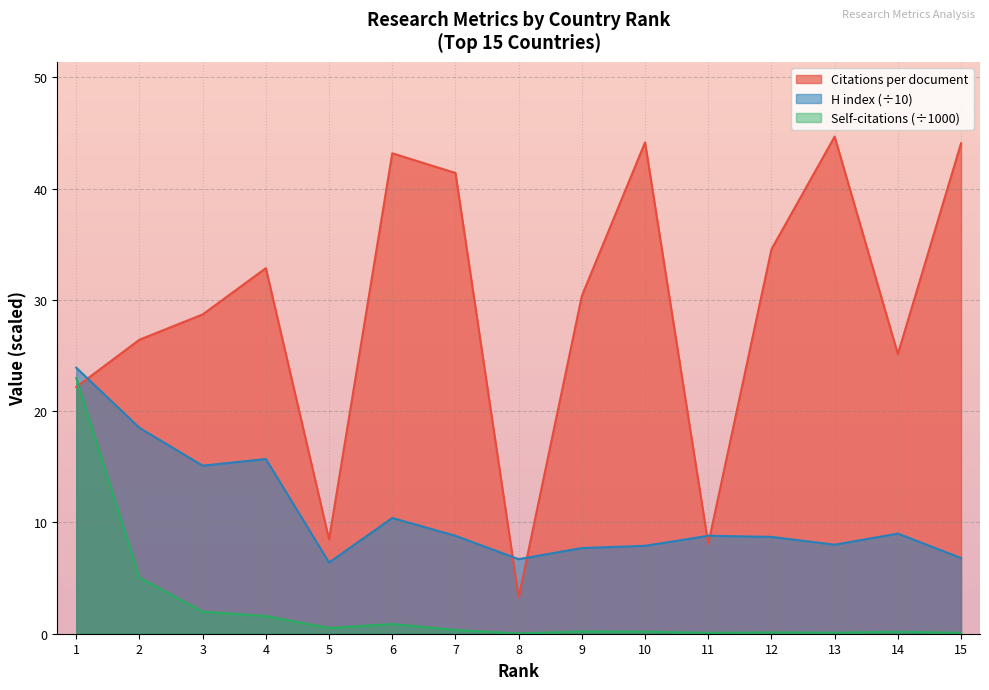

Rank the series by their average value, from highest to lowest.

Citations per document, H index (÷10), Self-citations (÷1000)